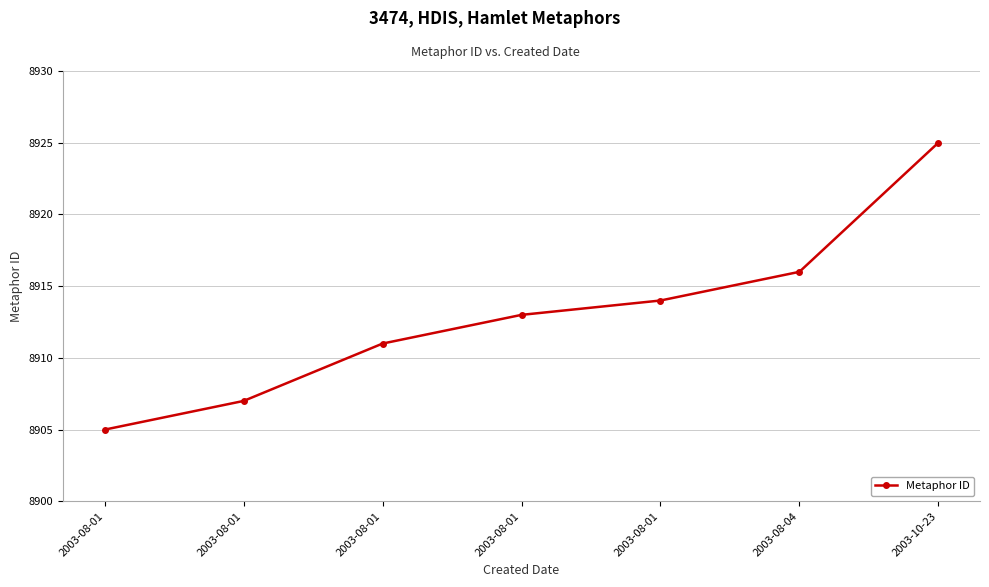

Rank the categories by value from lowest to highest.

2003-08-01, 2003-08-01, 2003-08-01, 2003-08-01, 2003-08-01, 2003-08-04, 2003-10-23